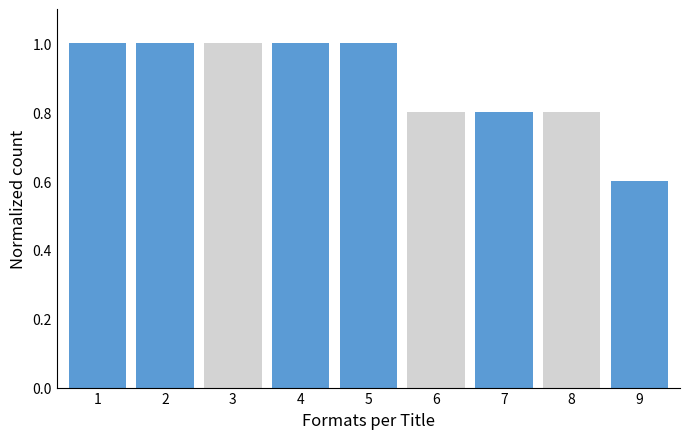

Reading left to right, extract all data points from this chart.

1=1.0	2=1.0	3=1.0	4=1.0	5=1.0	6=0.8	7=0.8	8=0.8	9=0.6